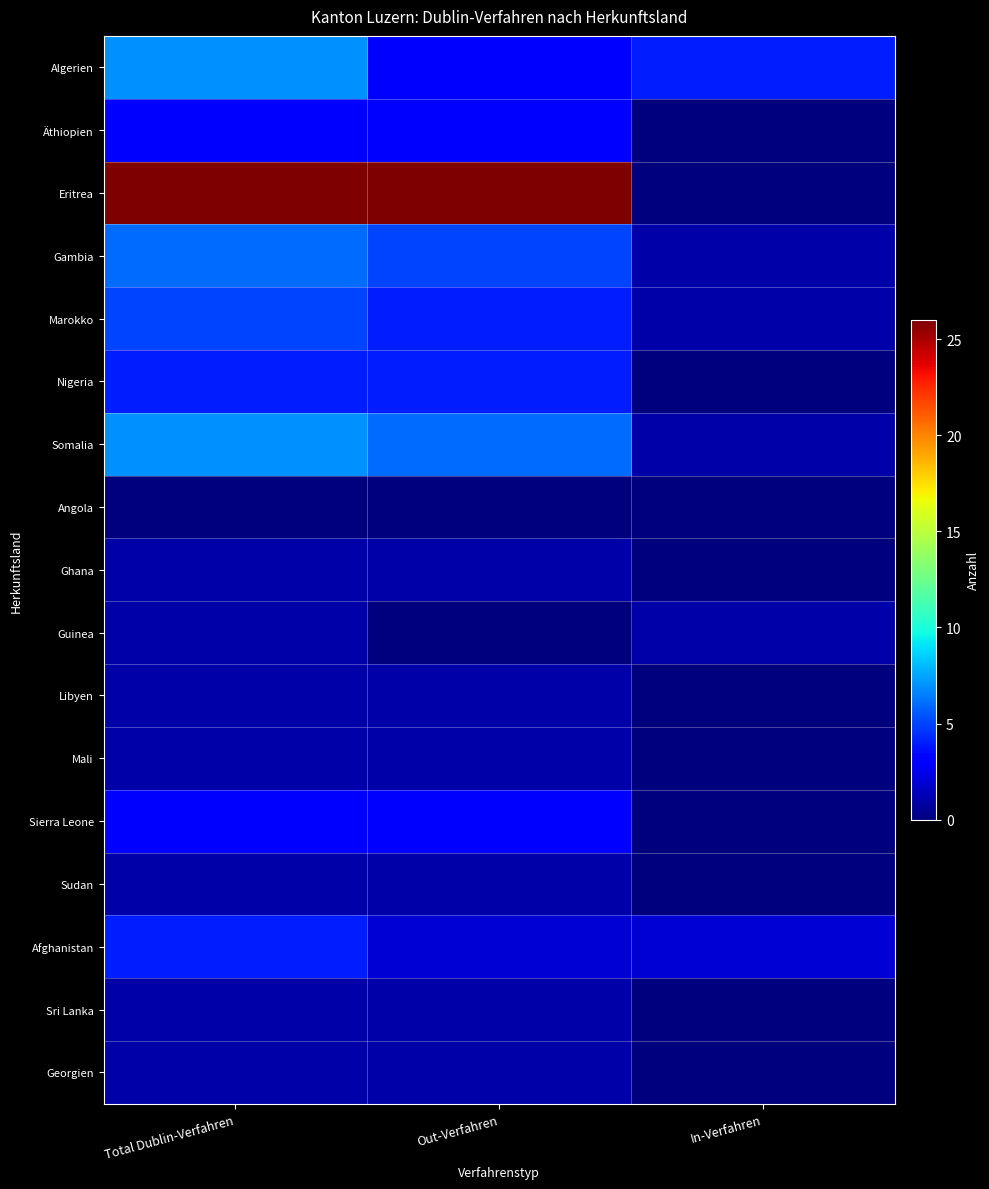

Which has a higher value, In-Verfahren or Out-Verfahren?

In-Verfahren